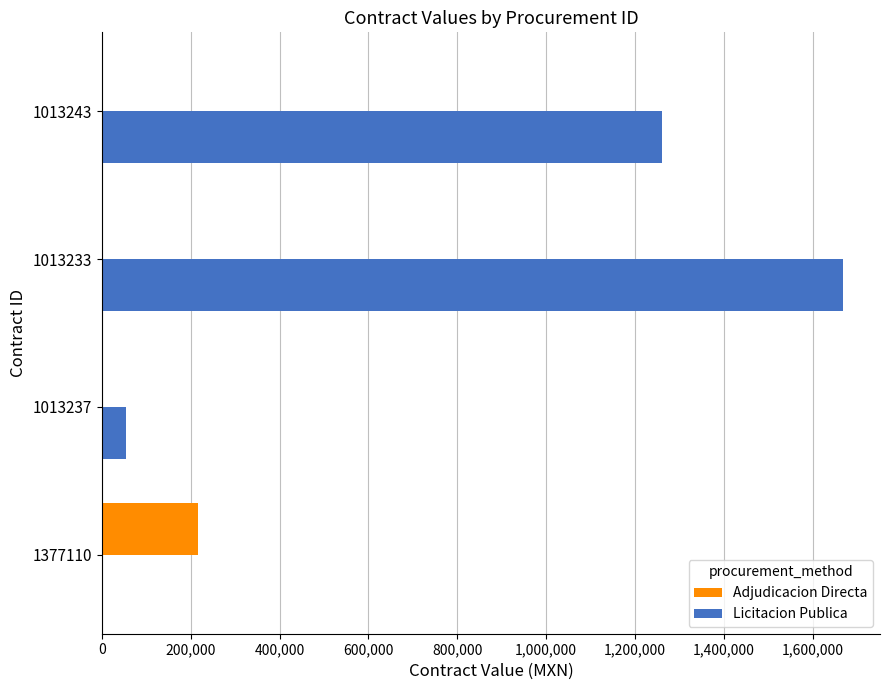

Is the value of Adjudicacion Directa at 1013243 greater than the value of Licitacion Publica at 1013237?

No